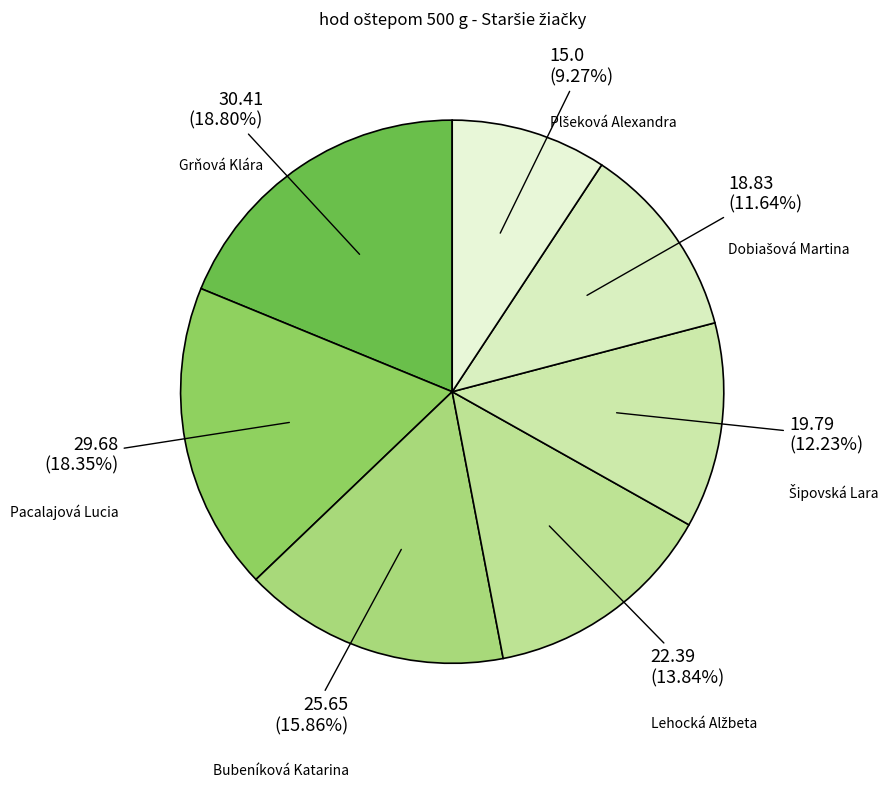

Count the number of slices in the pie.

7